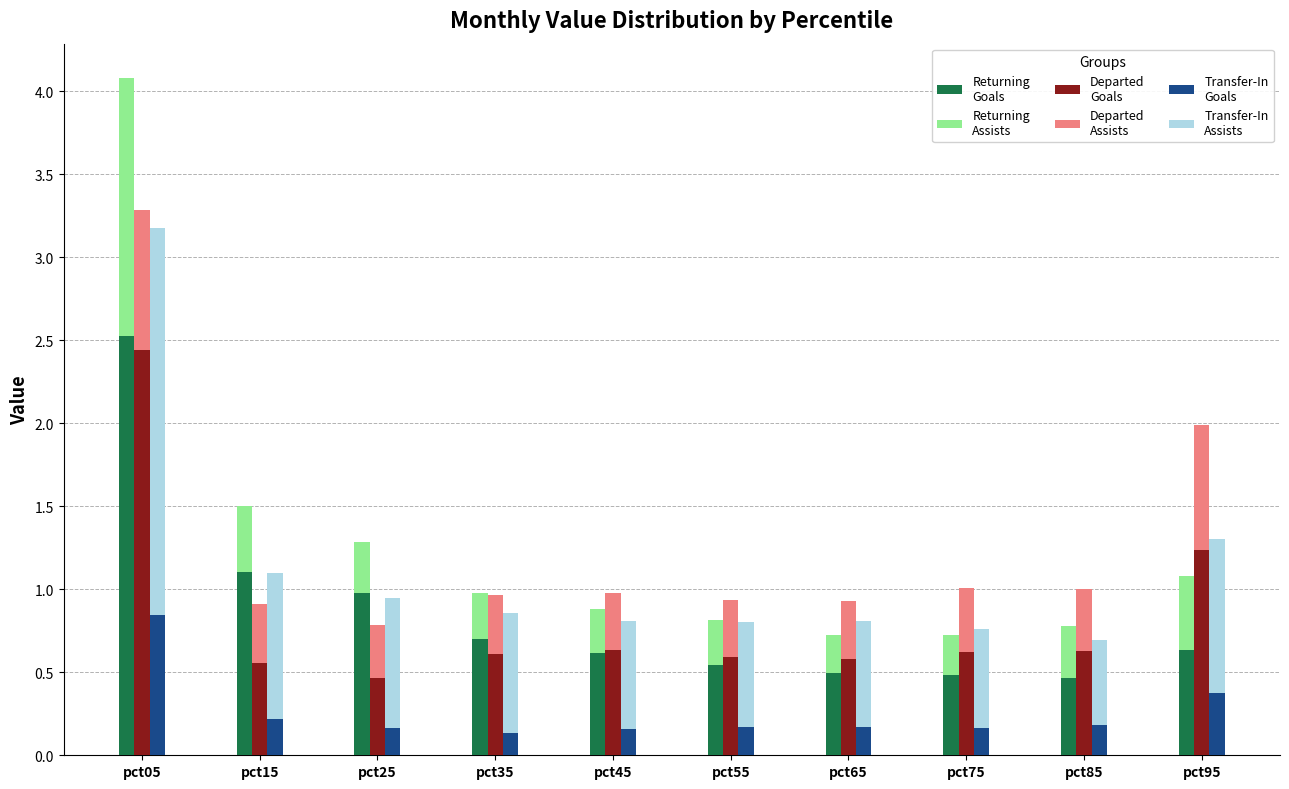

What is the difference between the Returning
Assists values at pct95 and pct05?

1.1